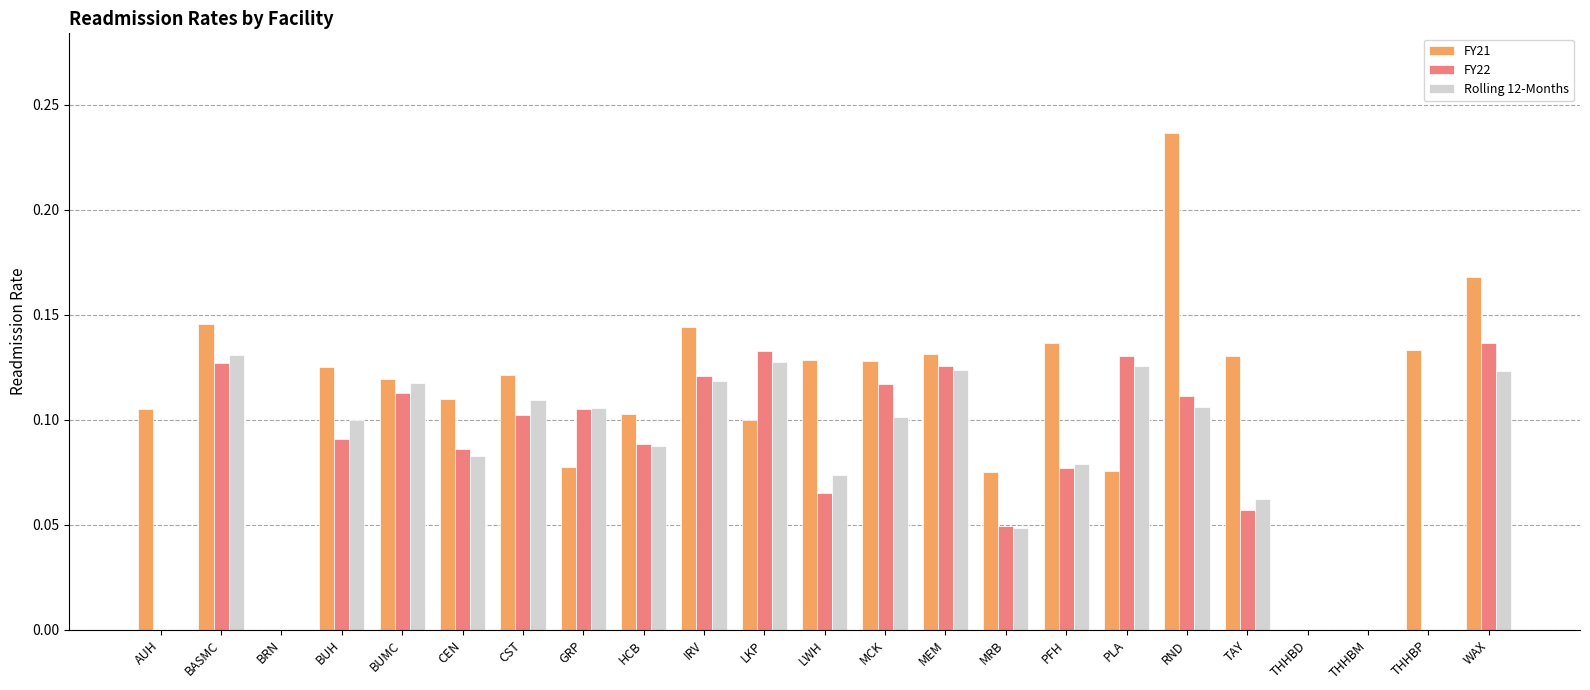

Which series has the largest range (max minus min)?

FY21